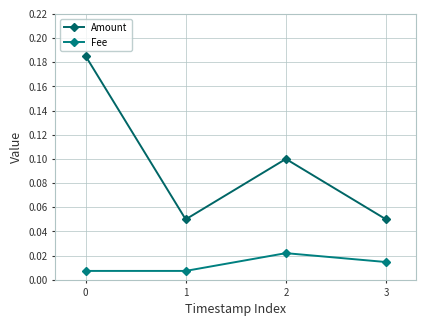

List the series in order of their peak value, lowest first.

Fee, Amount